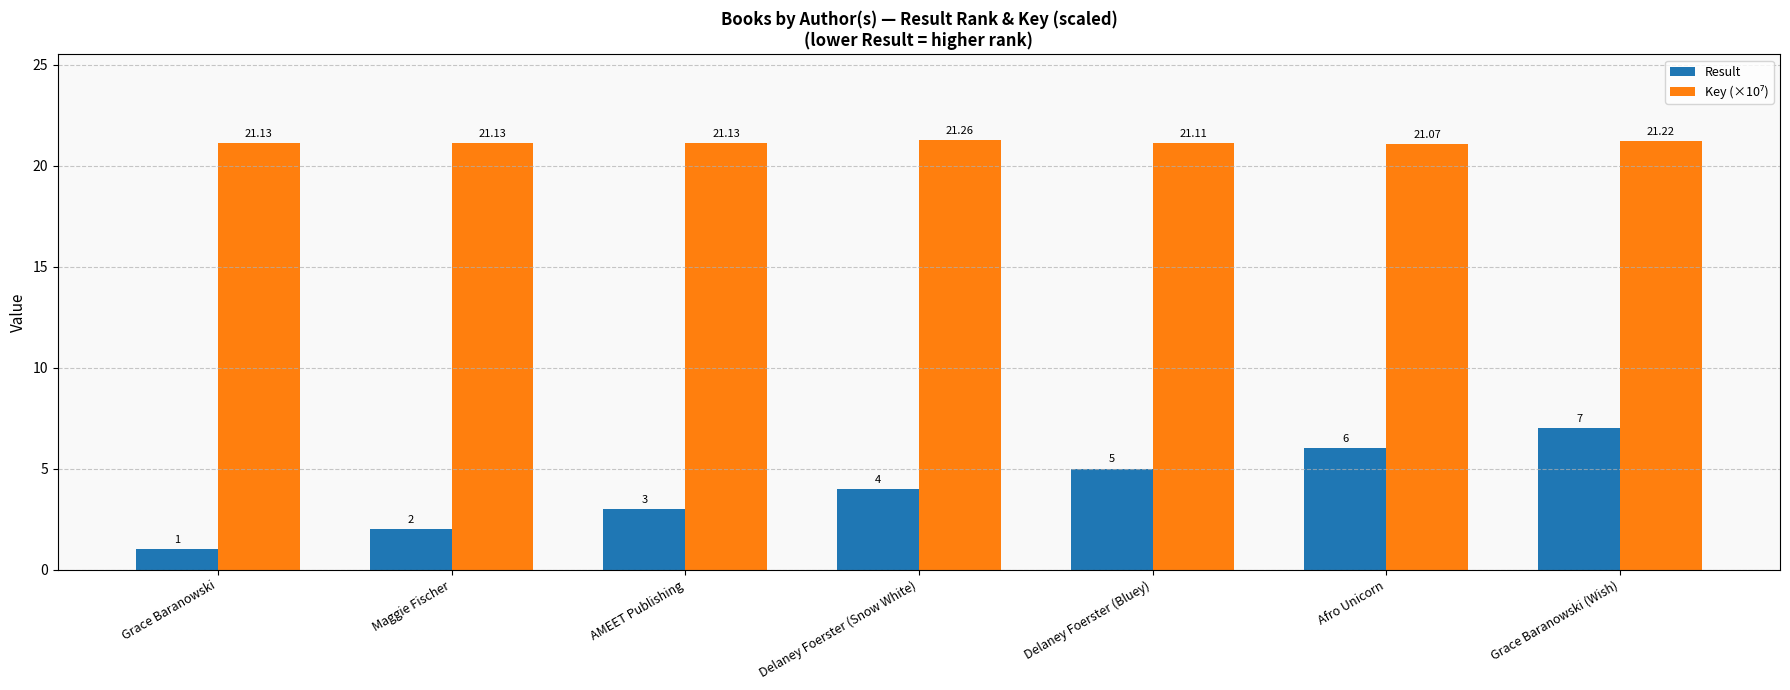

How many series are shown in this chart?

2